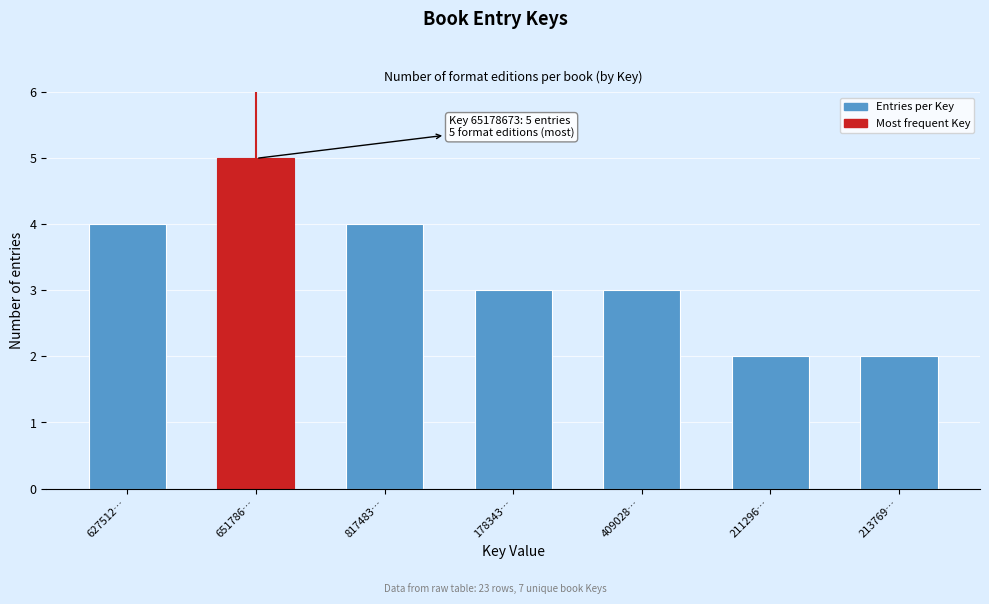

Reading right to left, what are all the values shown in this chart?

2	2	3	3	4	5	4